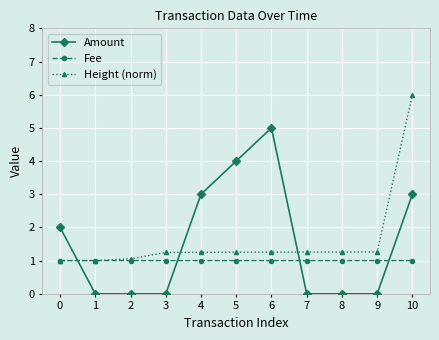

Is the value of Amount at 10 greater than the value of Height (norm) at 10?

No